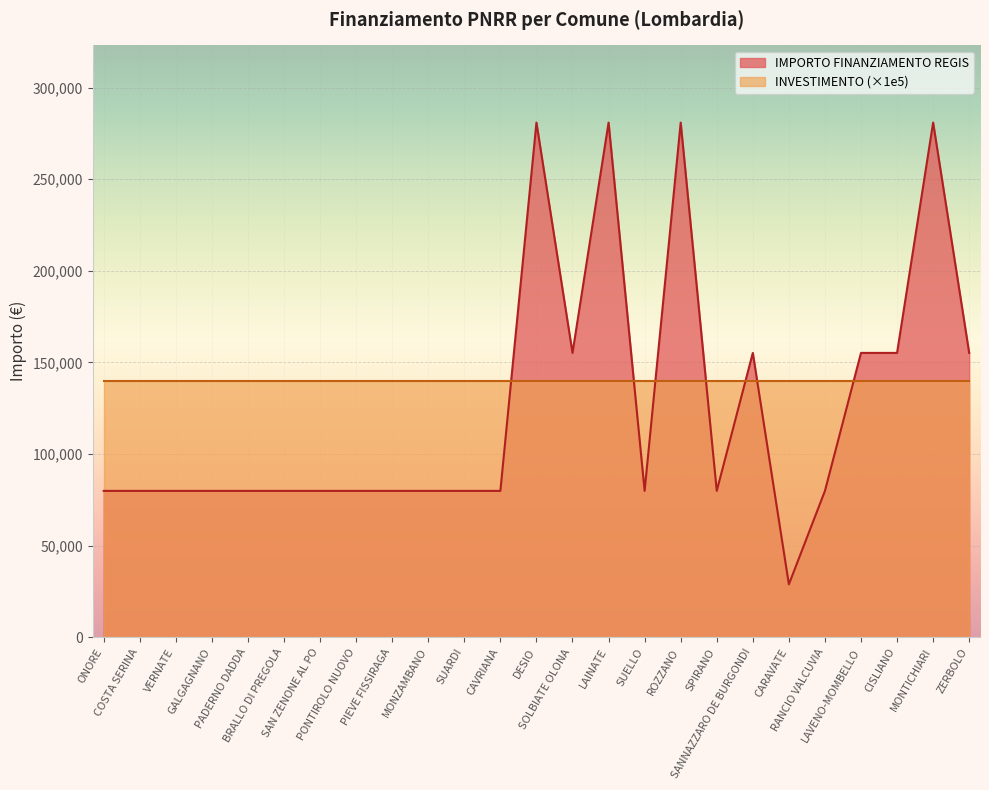

Between LAINATE and GALGAGNANO, which is larger?

LAINATE